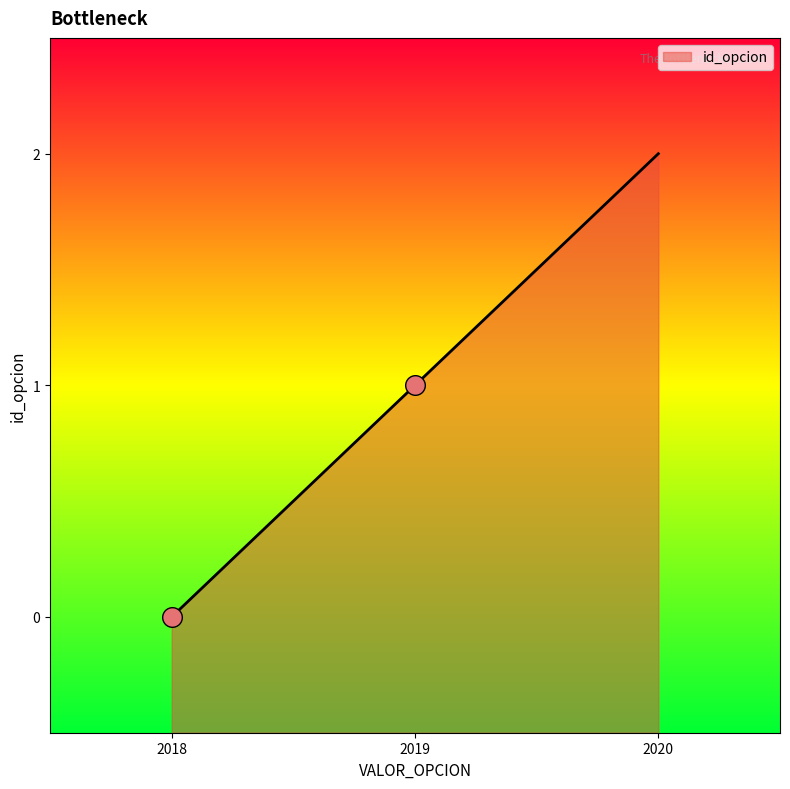

Between 2019 and 2018, which is larger?

2019